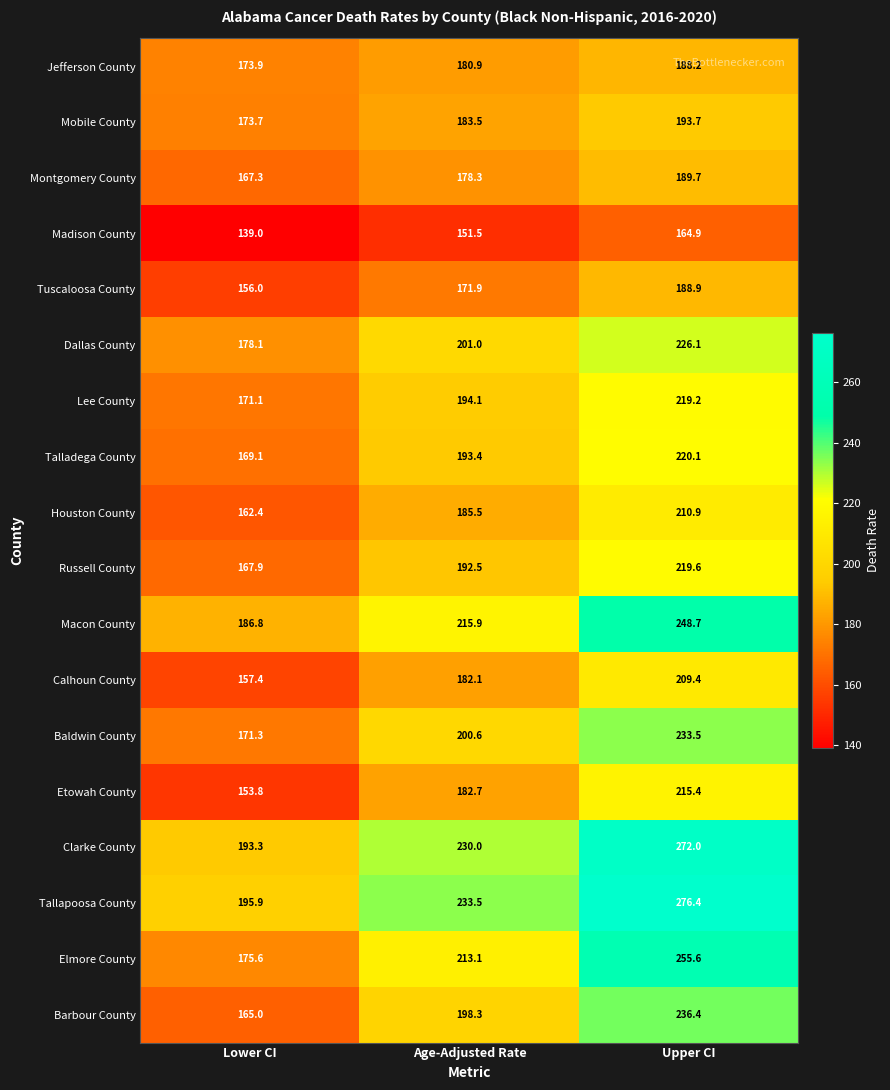

What is the minimum value shown in the chart?

139.0